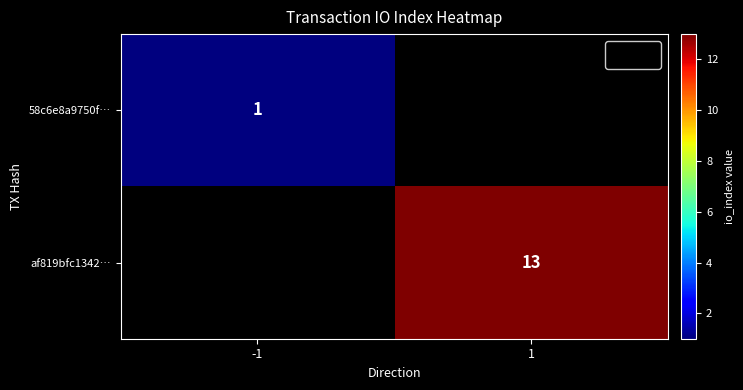

How many series are shown in this chart?

2